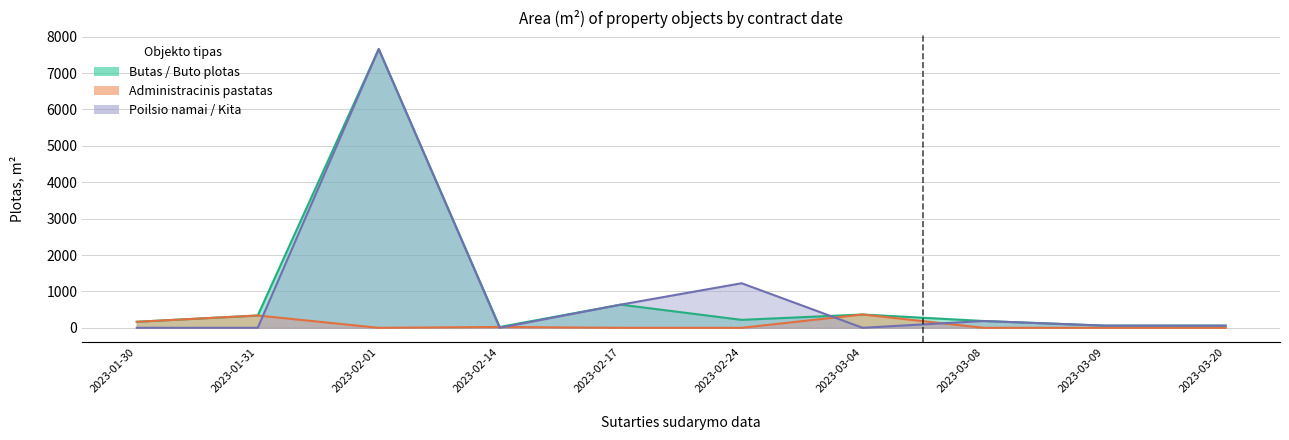

True or false: Butas / Buto plotas and Administracinis pastatas cross at least once.

False